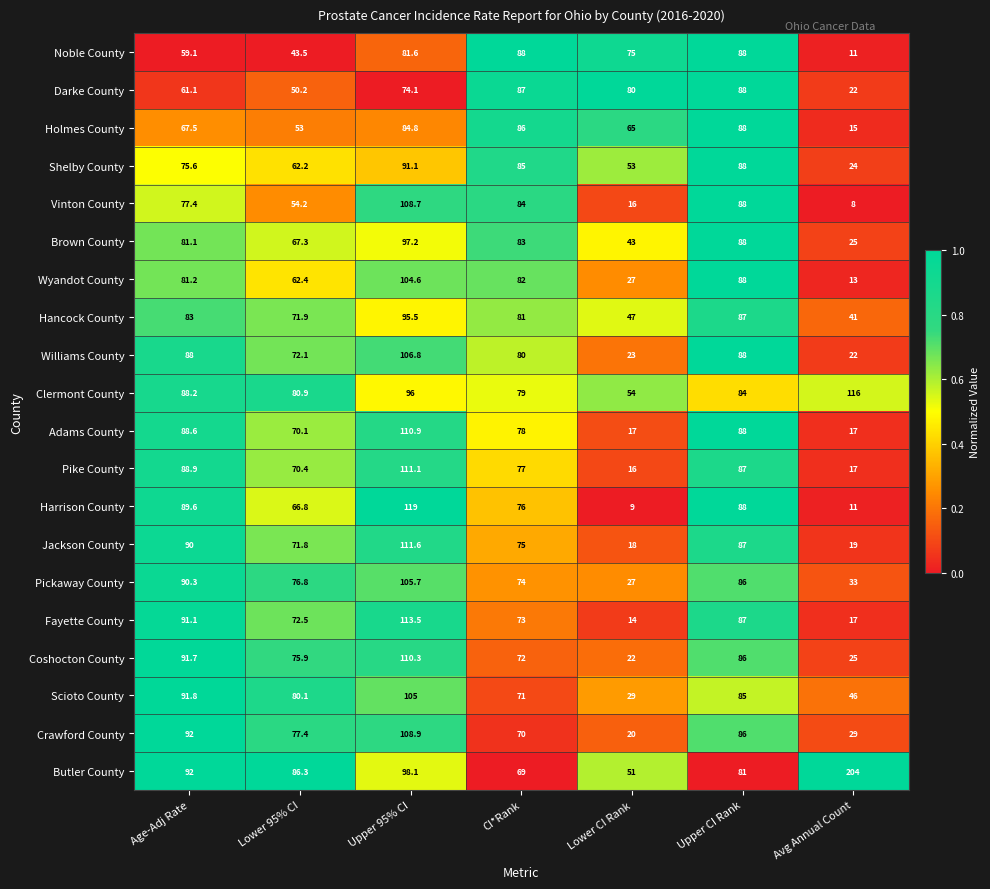

The Clermont County series shows 88.2 at Age-Adj Rate. True or false?

True